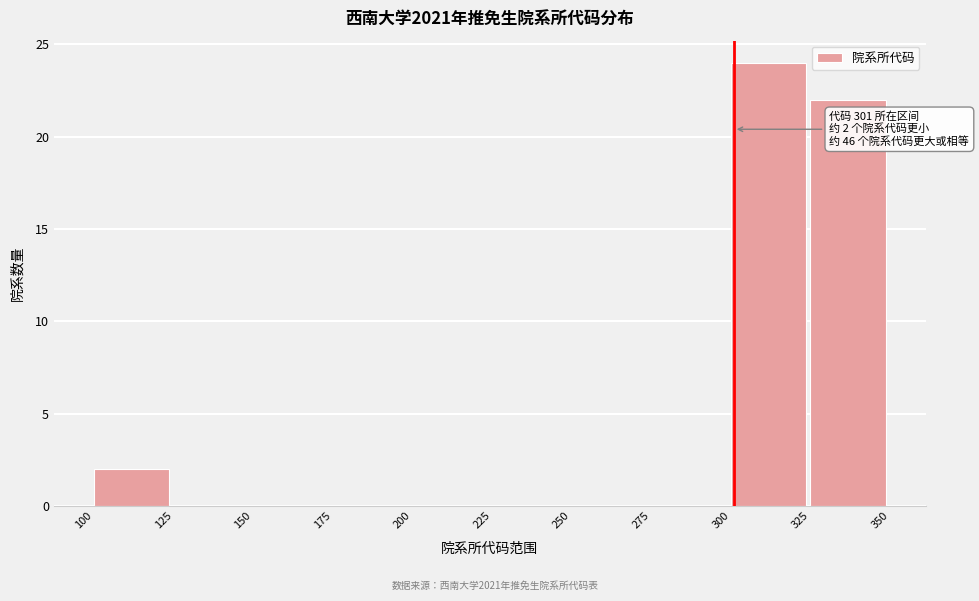

Over which range of the x-axis is the bar tallest?

300 to 325